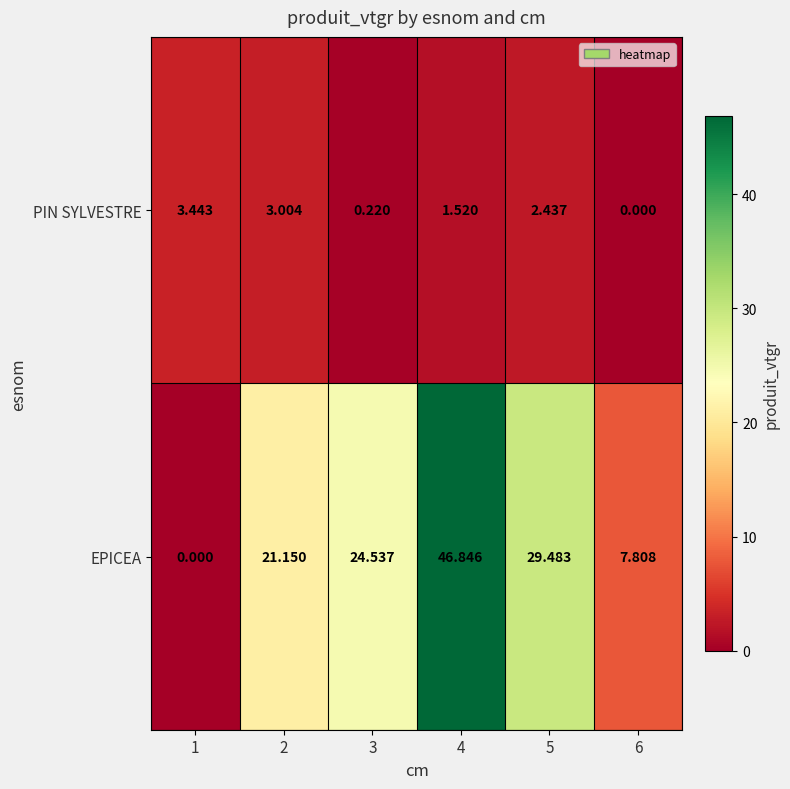

At 5, list the series in order from largest to smallest.

EPICEA, PIN SYLVESTRE